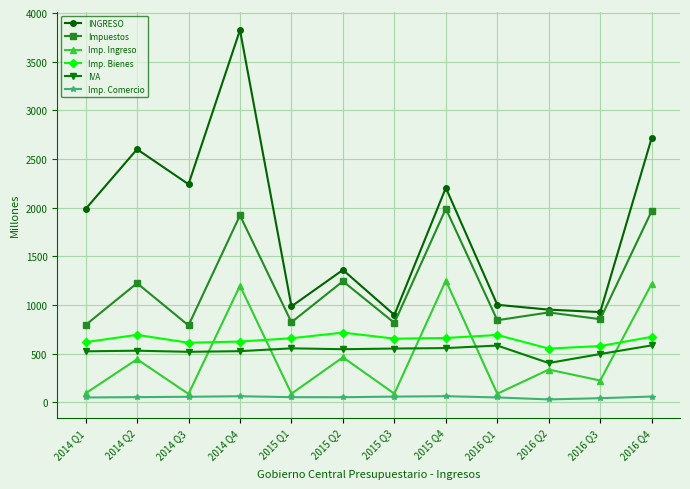

What is the label of the 11th point from the right?

2014 Q2